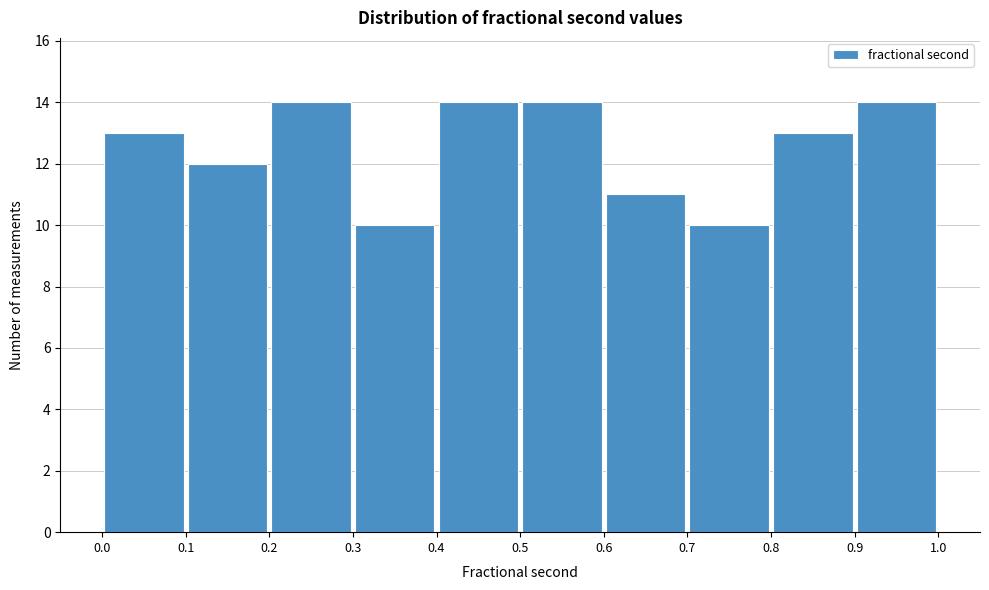

Reading left to right, list every bar in this chart as the range it spans on the x-axis followed by its height. The values are not printed on the chart, so give them approximately, as read against the axis.

0.0 to 0.1: 13
0.1 to 0.2: 12
0.2 to 0.3: 14
0.3 to 0.4: 10
0.4 to 0.5: 14
0.5 to 0.6: 14
0.6 to 0.7: 11
0.7 to 0.8: 10
0.8 to 0.9: 13
0.9 to 1.0: 14